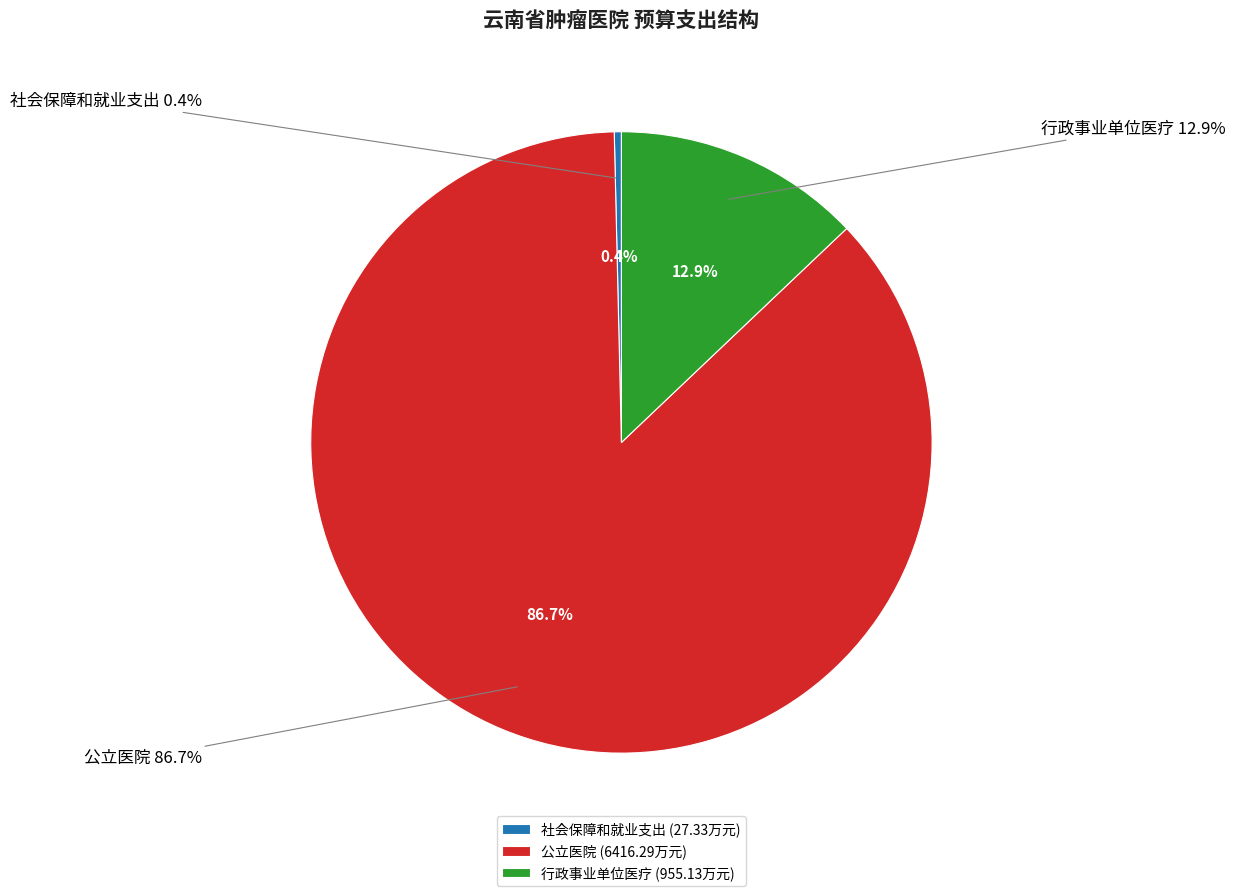

What percentage do 公立医院 and 行政事业单位医疗 together represent?

99.6%